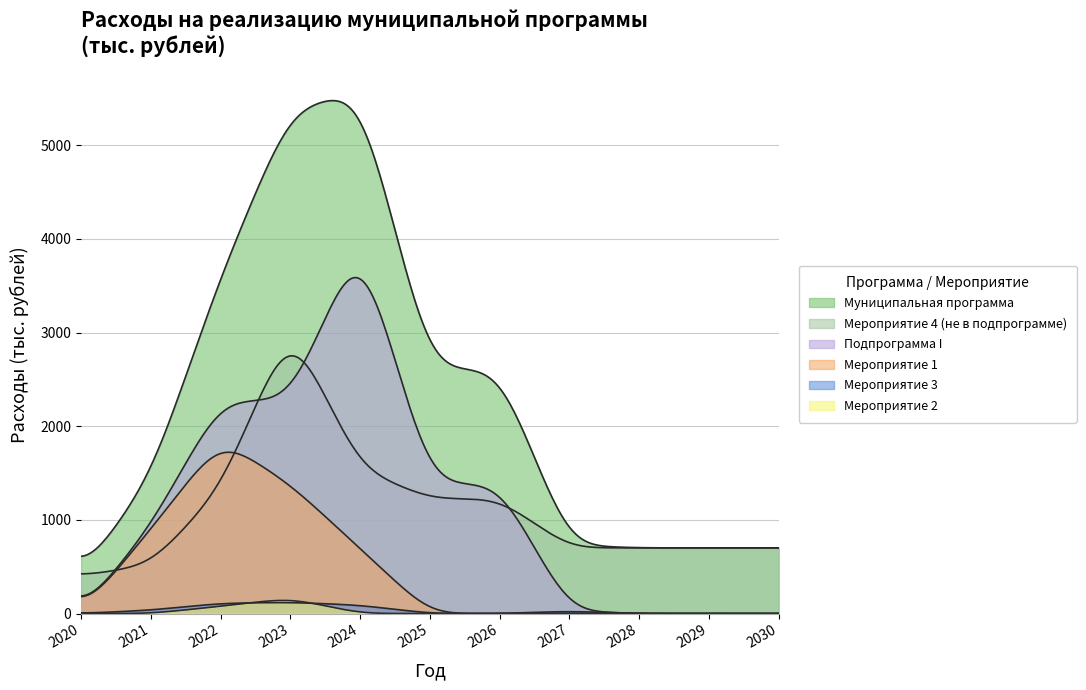

The value of Подпрограмма I at 2026 is 2012.8. True or false?

False